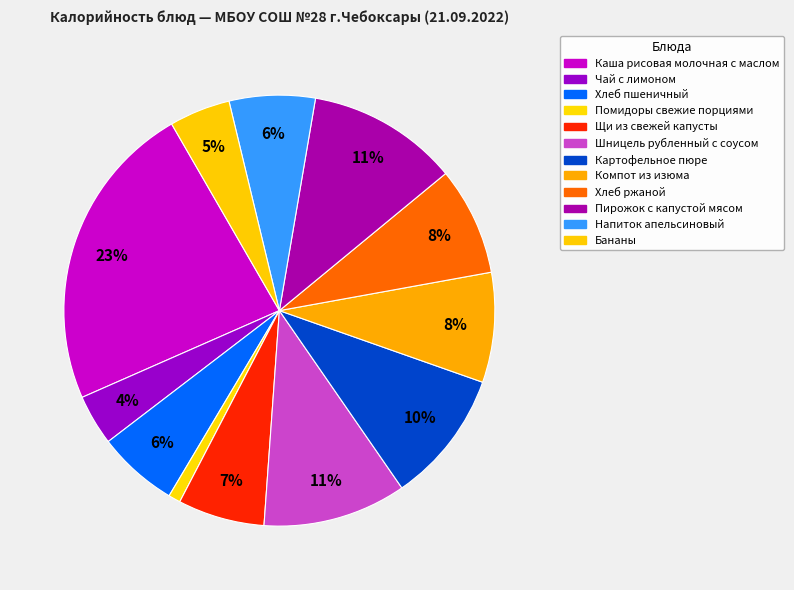

How many segments does this pie chart have?

12